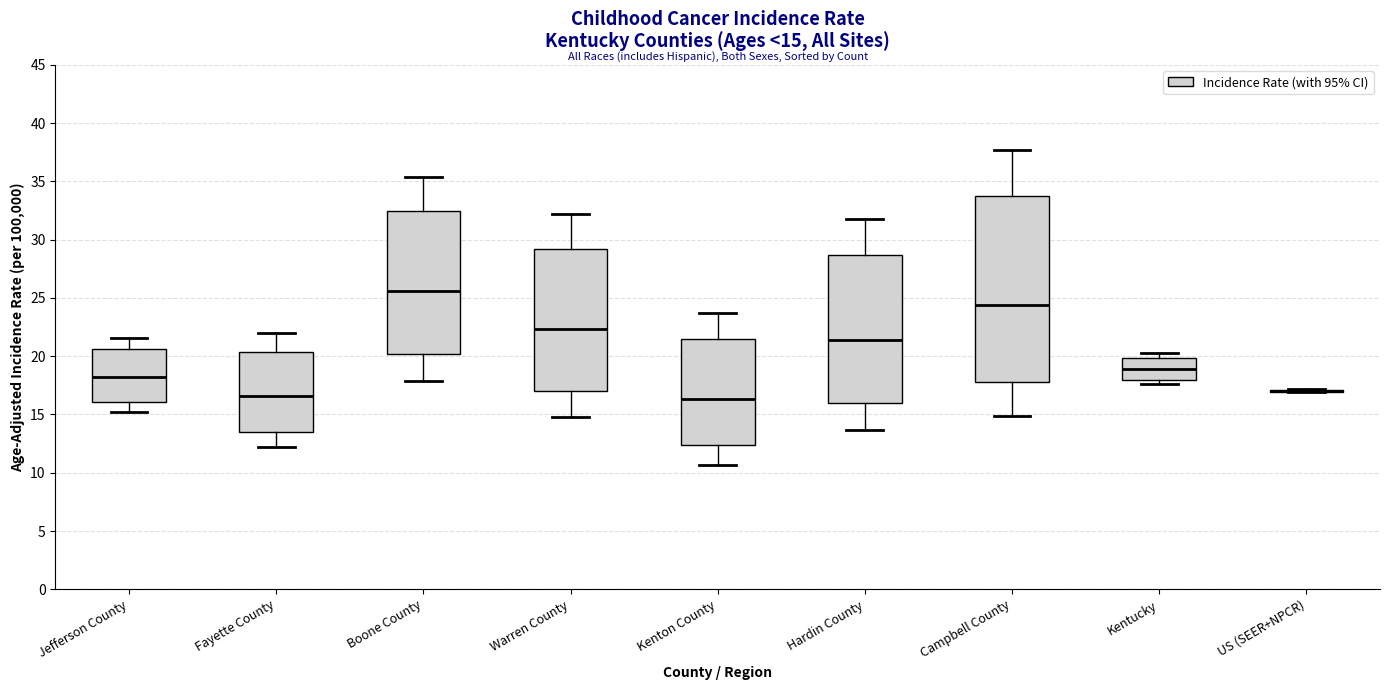

Comparing the boxes themselves (not the whiskers), which one is the tallest?

Campbell County